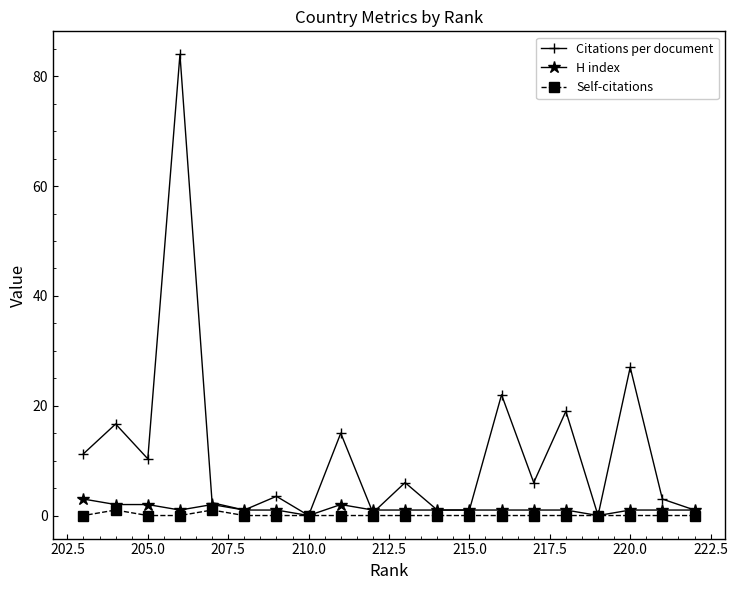

How many lines are shown in the chart?

3